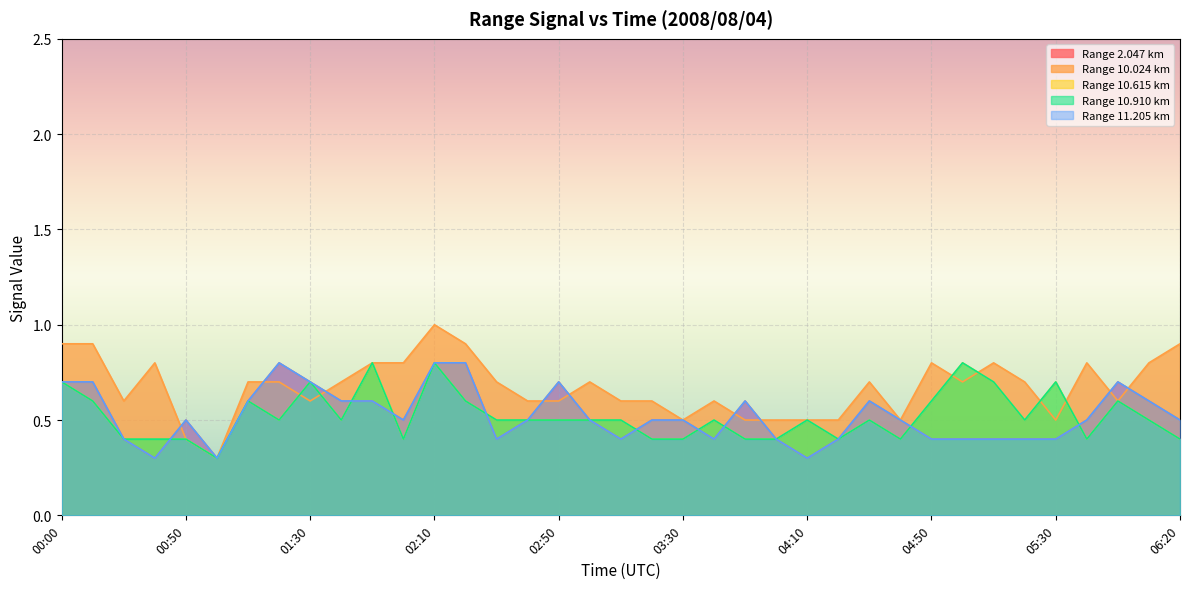

Where is  10.910 nearest to the value 0?

01:00